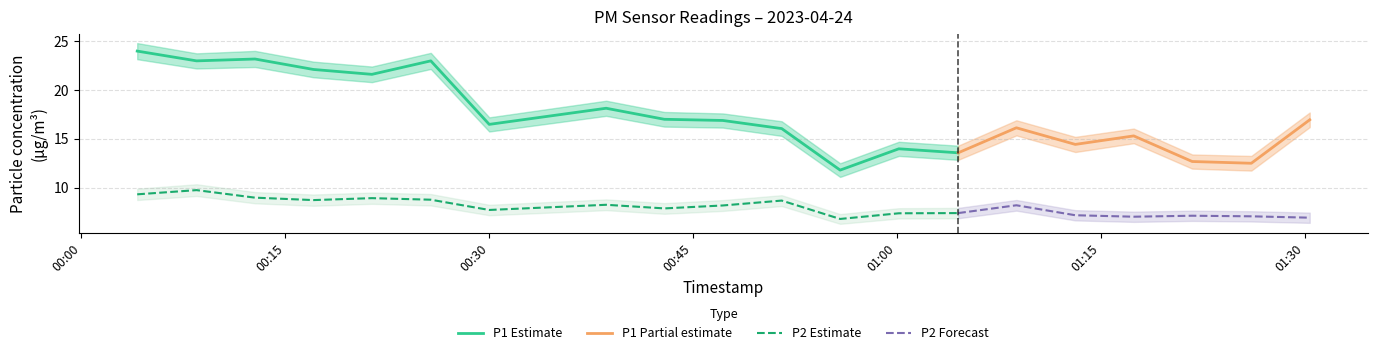

True or false: P1 Estimate and P2 Estimate intersect in this chart.

False